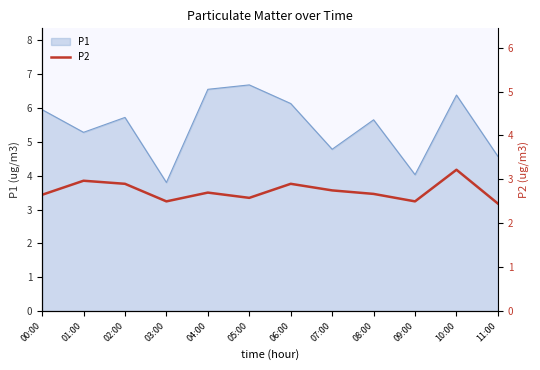

What is the approximate value at 00:00?

2.6